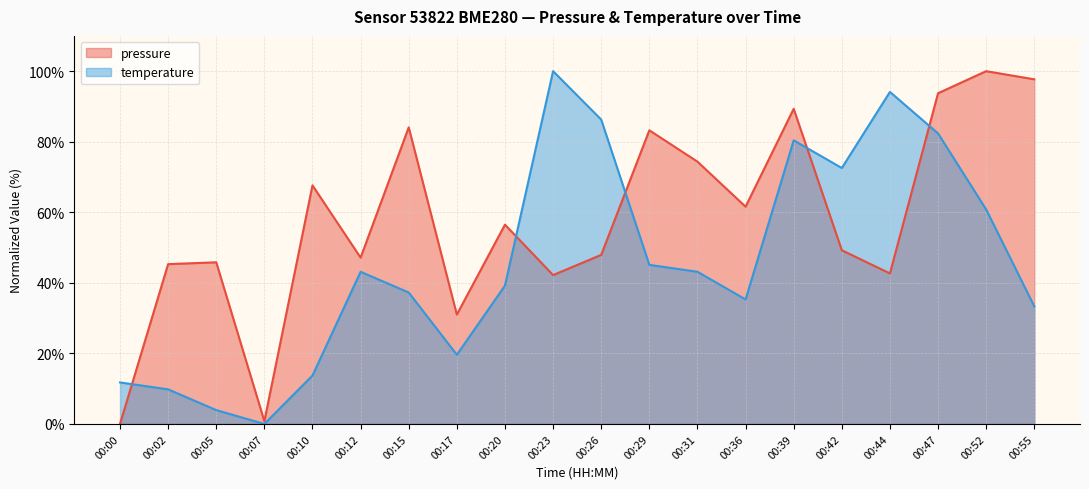

What are all the series names shown in the legend?

pressure, temperature